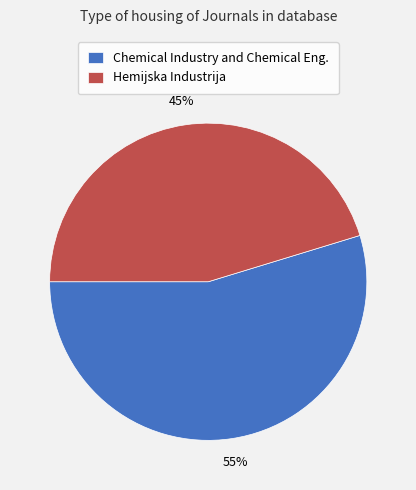

Which slice represents more than half of the pie?

Chemical Industry and Chemical Eng.